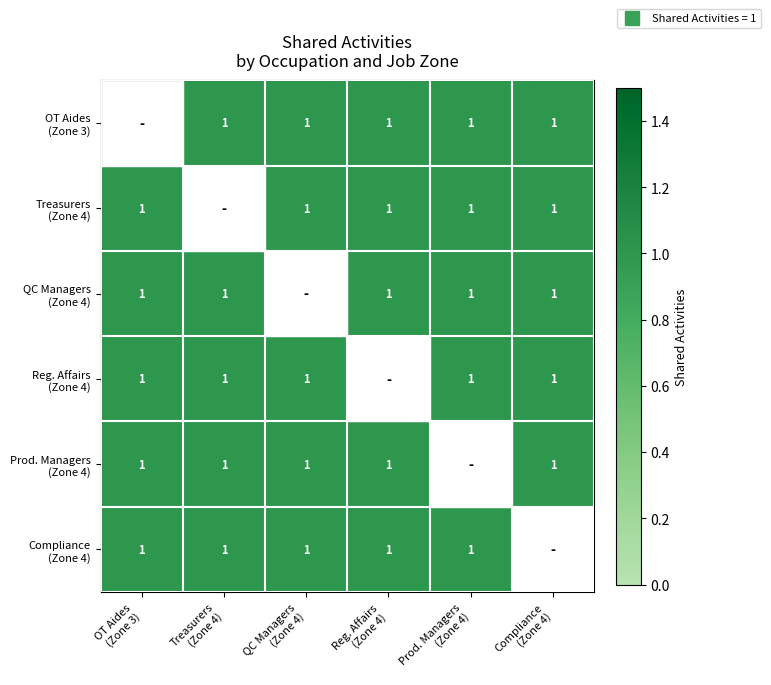

Count the number of categories in the chart.

6